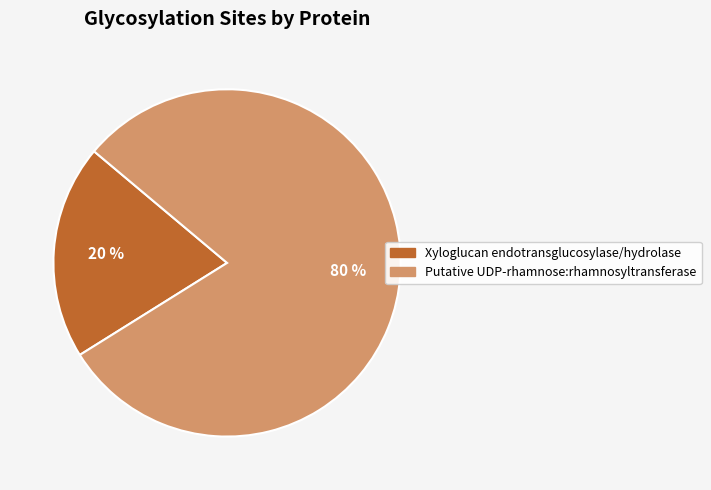

Which category has the smallest portion of the pie?

Xyloglucan endotransglucosylase/hydrolase